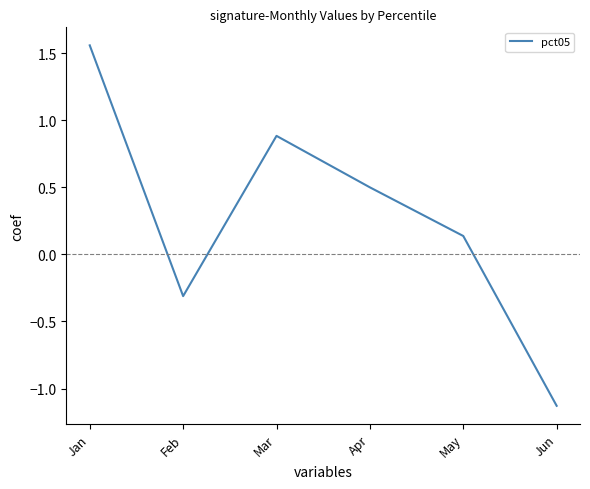

What is the minimum value shown in the chart?

-1.1